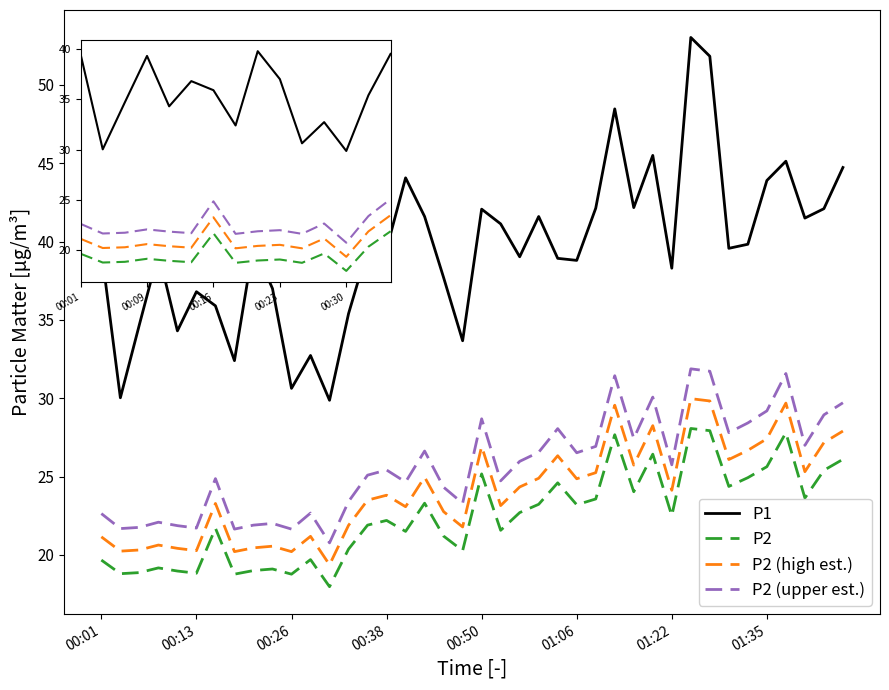

What is the lowest value of the P1 series?

29.9